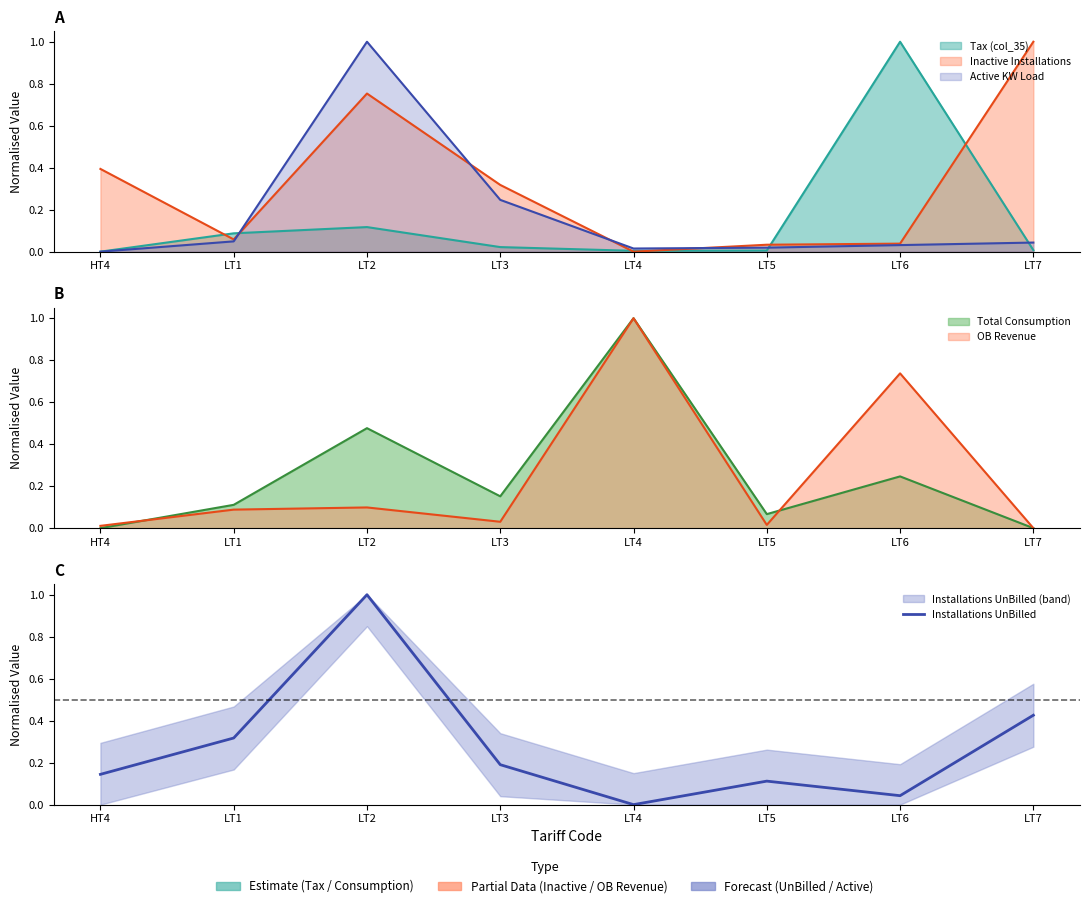

What position from the right is LT1?

7